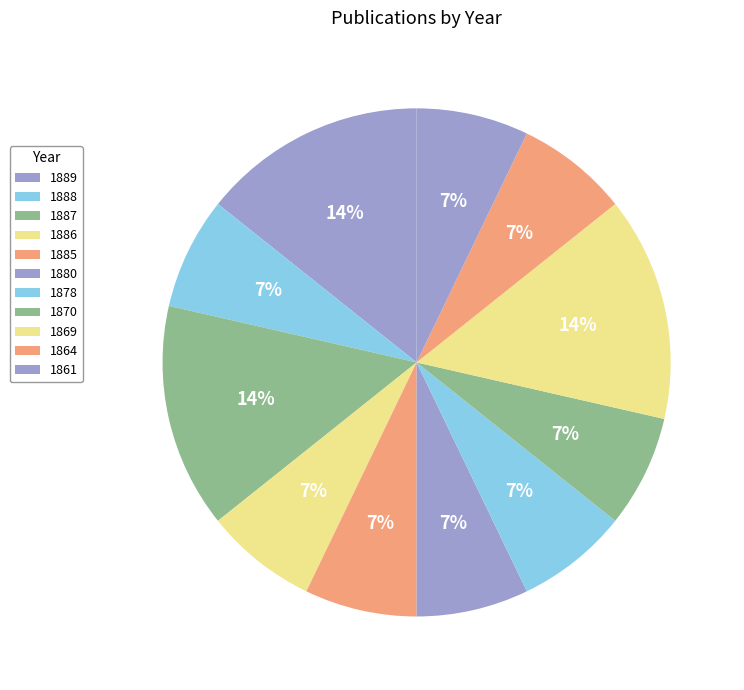

Which has a higher value, 1869 or 1864?

1869